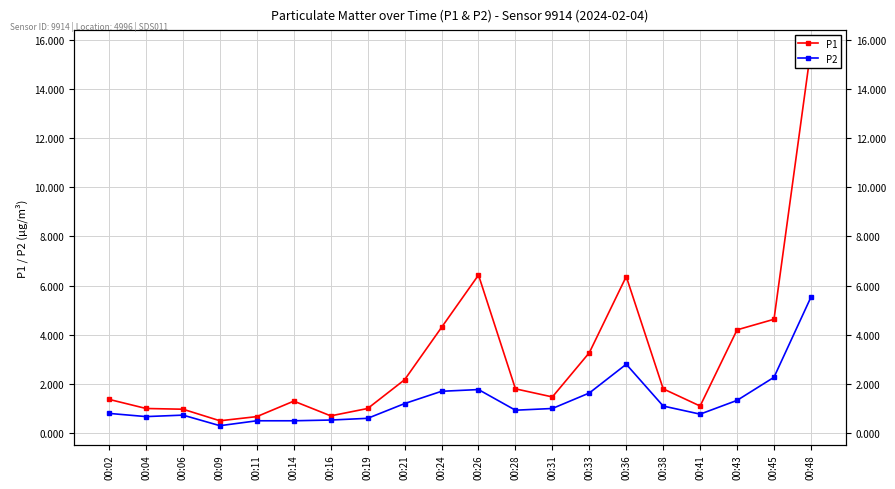

What is the value of the P2 point at the 16th from the left?

1.1